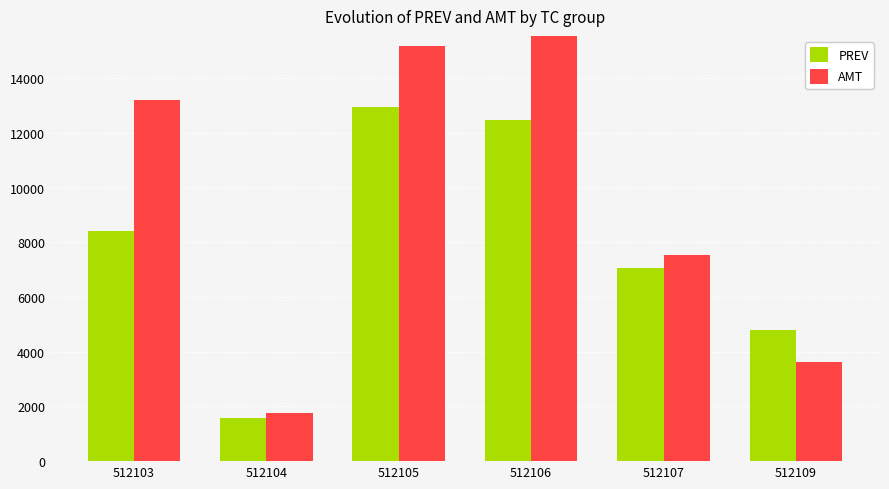

The value of PREV at 512103 is 5496. True or false?

False